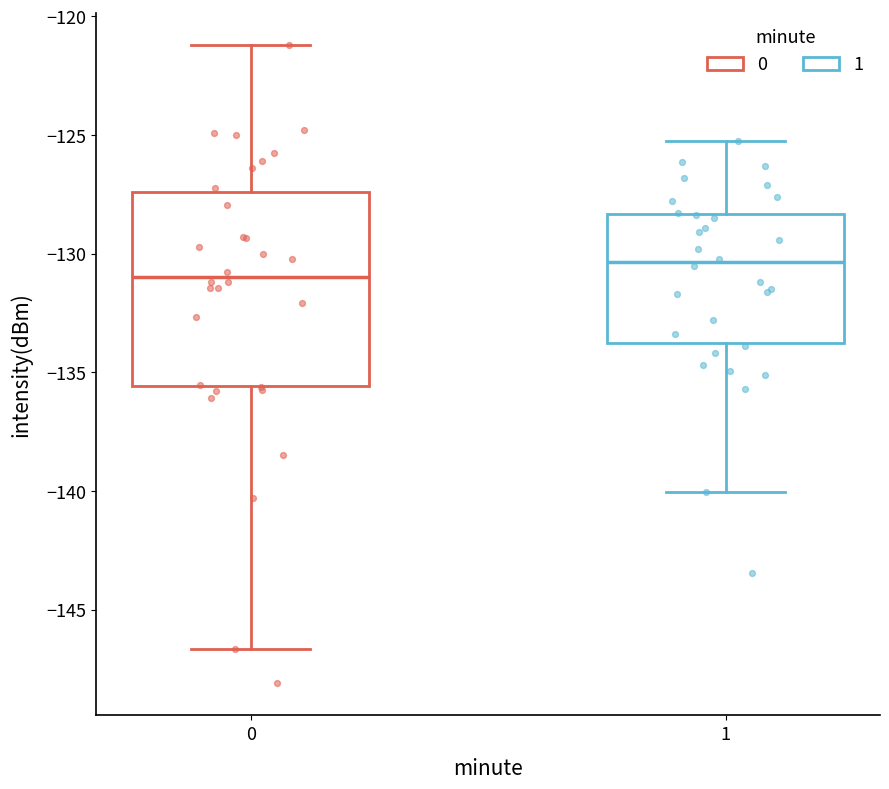

Which box is the tallest, from its lower edge to its upper edge?

0